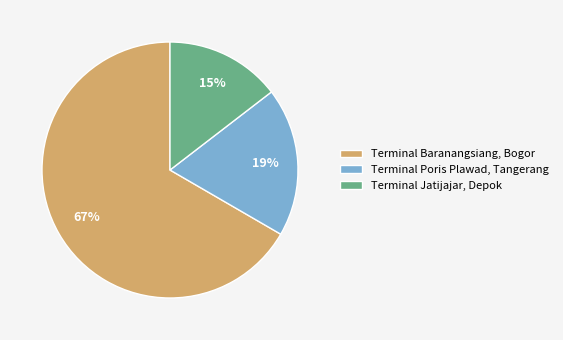

What is the largest slice in the pie chart?

Terminal Baranangsiang, Bogor